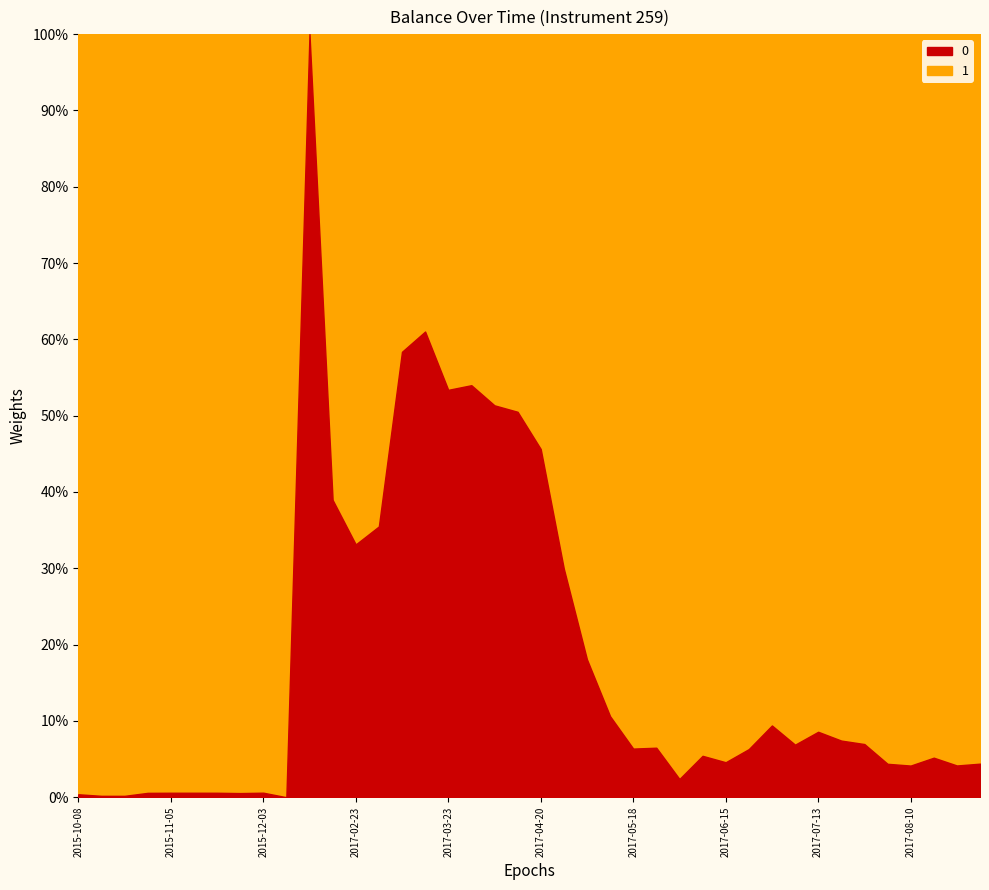

How many lines are shown in the chart?

1